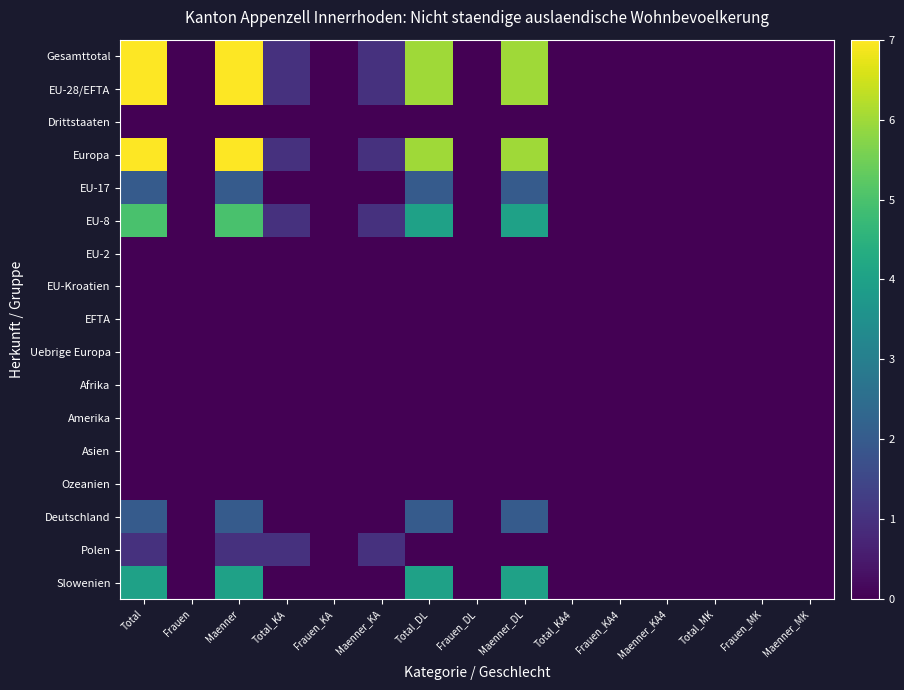

List the series in order of their peak value, highest first.

Gesamttotal, EU-28/EFTA, Europa, EU-8, Slowenien, EU-17, Deutschland, Polen, Drittstaaten, EU-2, EU-Kroatien, EFTA, Uebrige Europa, Afrika, Amerika, Asien, Ozeanien